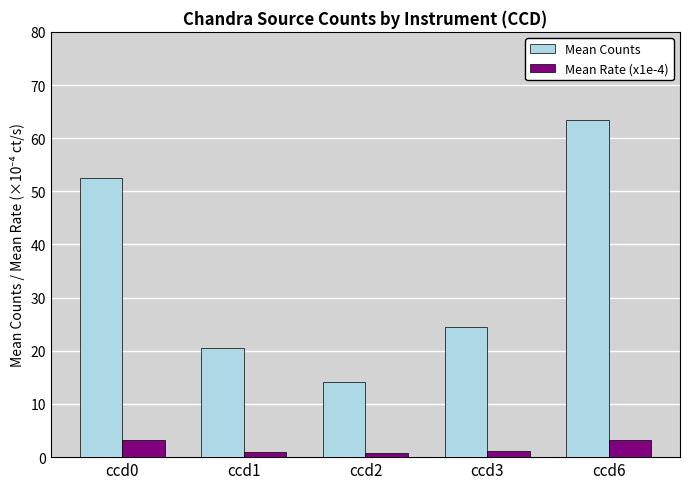

Is it true that Mean Counts equals 15.4 at ccd3?

False